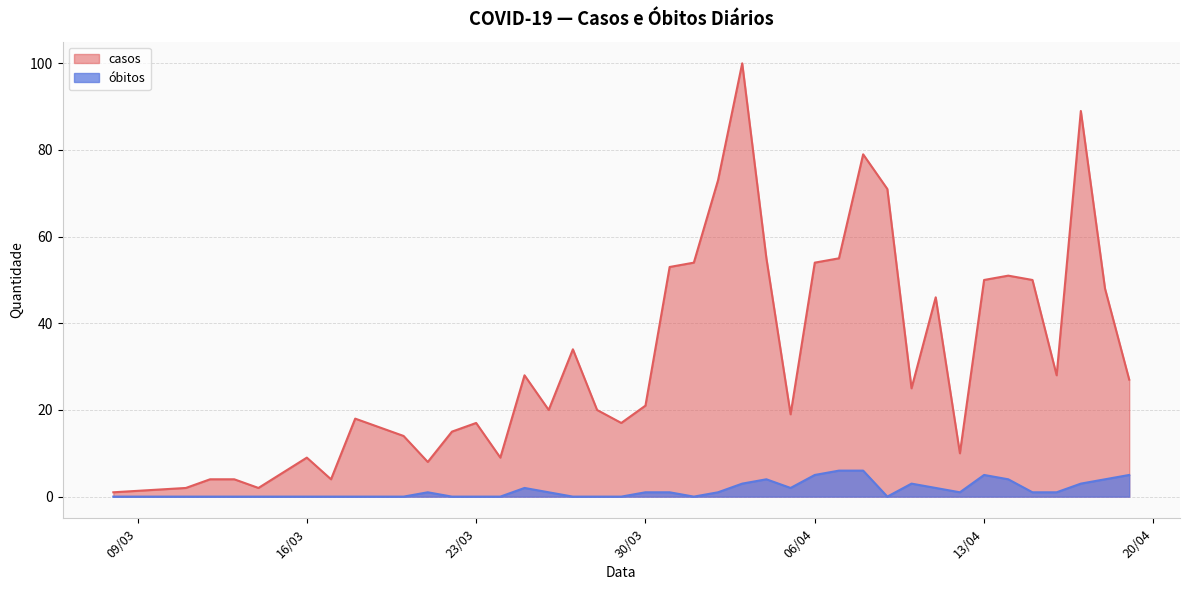

Rank the series by their average value, from lowest to highest.

óbitos, casos